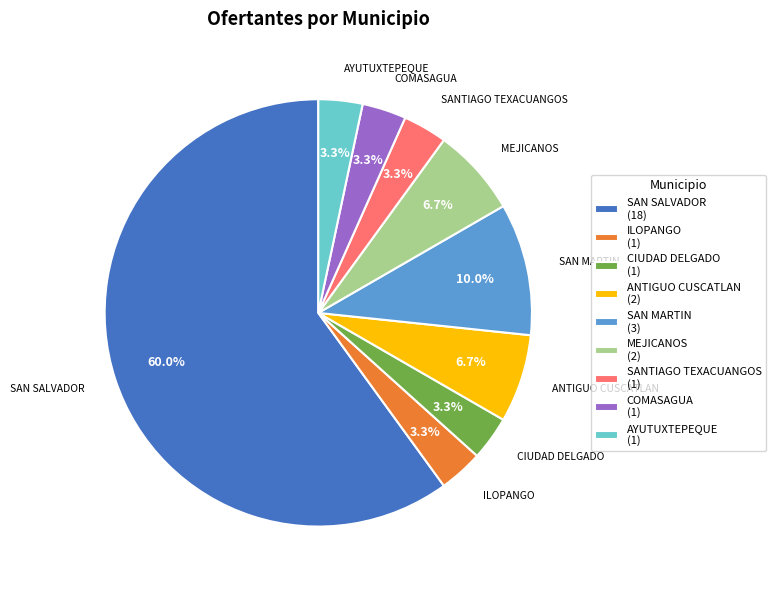

Which category has the biggest portion of the pie?

SAN SALVADOR